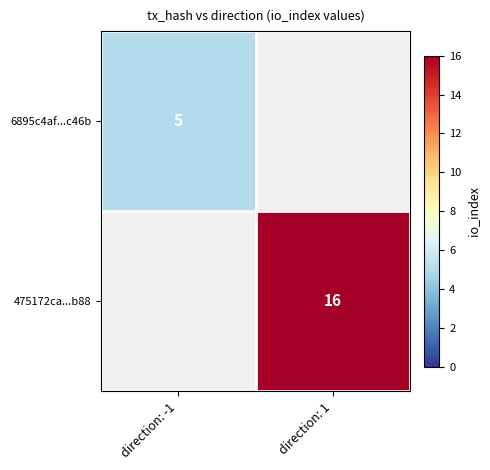

The value of 475172ca...b88 at direction: 1 is 23. True or false?

False